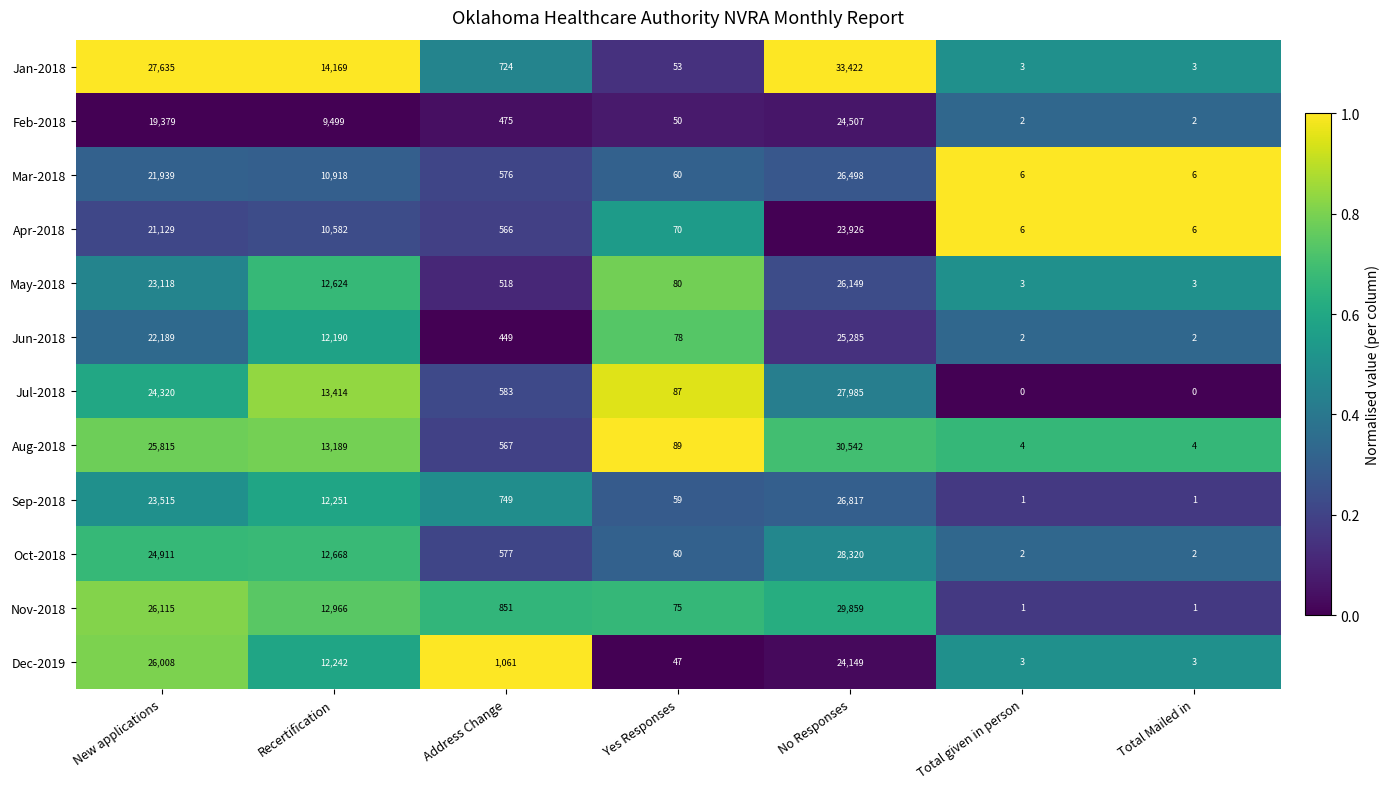

At New applications, list the series in order from largest to smallest.

Jan-2018, Nov-2018, Dec-2019, Aug-2018, Oct-2018, Jul-2018, Sep-2018, May-2018, Jun-2018, Mar-2018, Apr-2018, Feb-2018